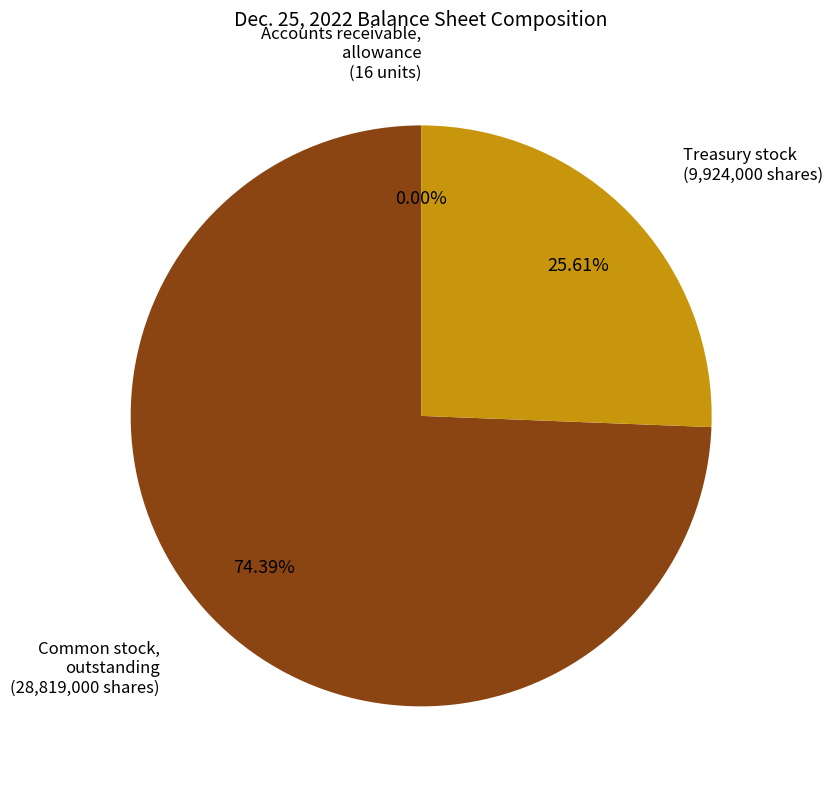

Is there any slice that represents more than half of the pie?

Yes